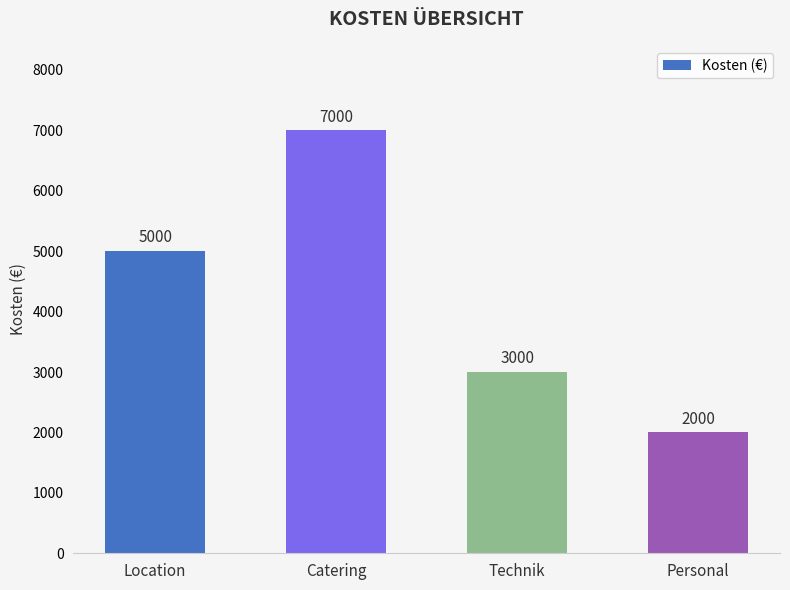

How many values are below 5000?

2